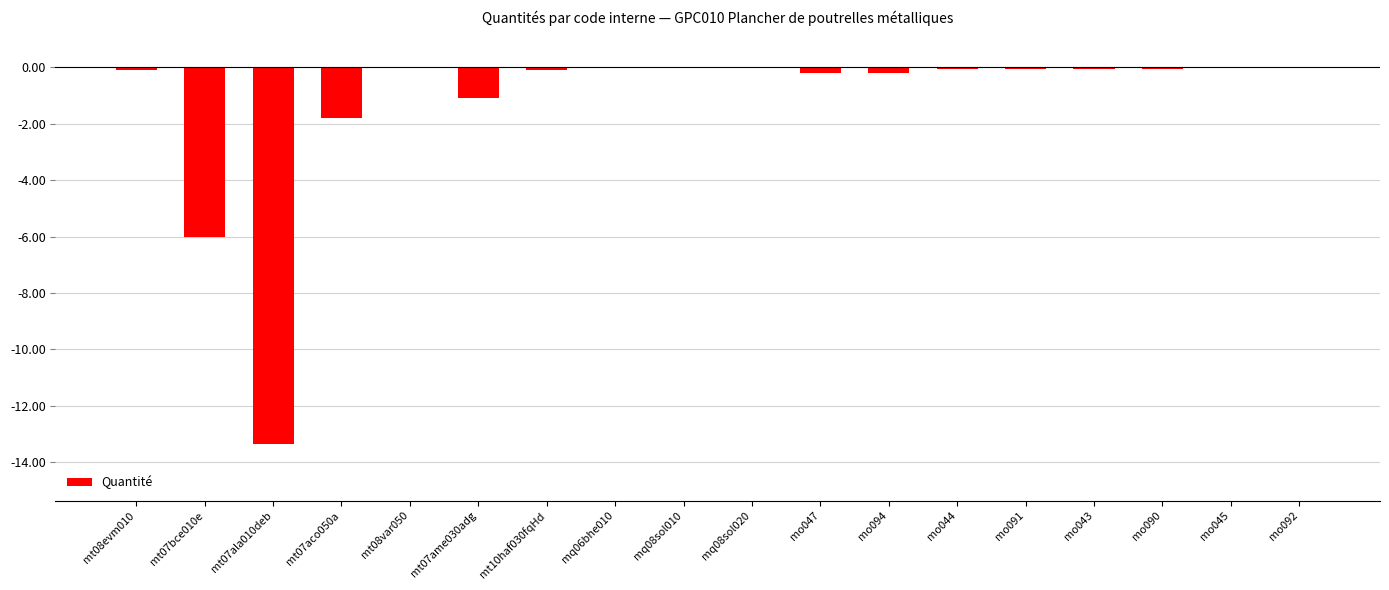

The value at mo043 is -0.0. True or false?

True